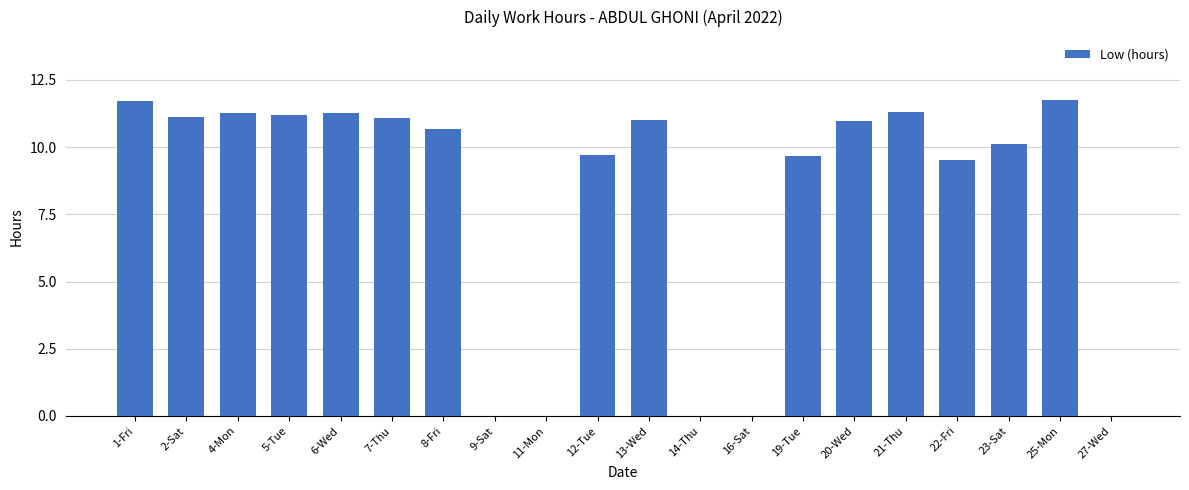

Are the bars horizontal?

No